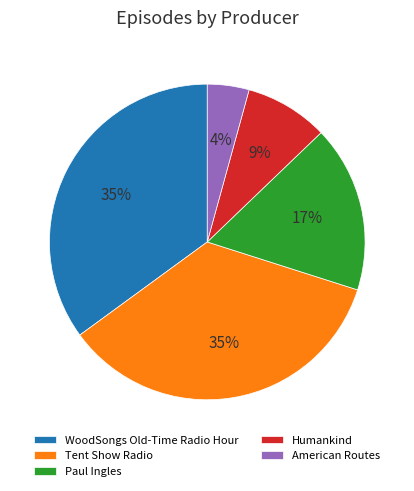

Which category has the smallest portion of the pie?

American Routes